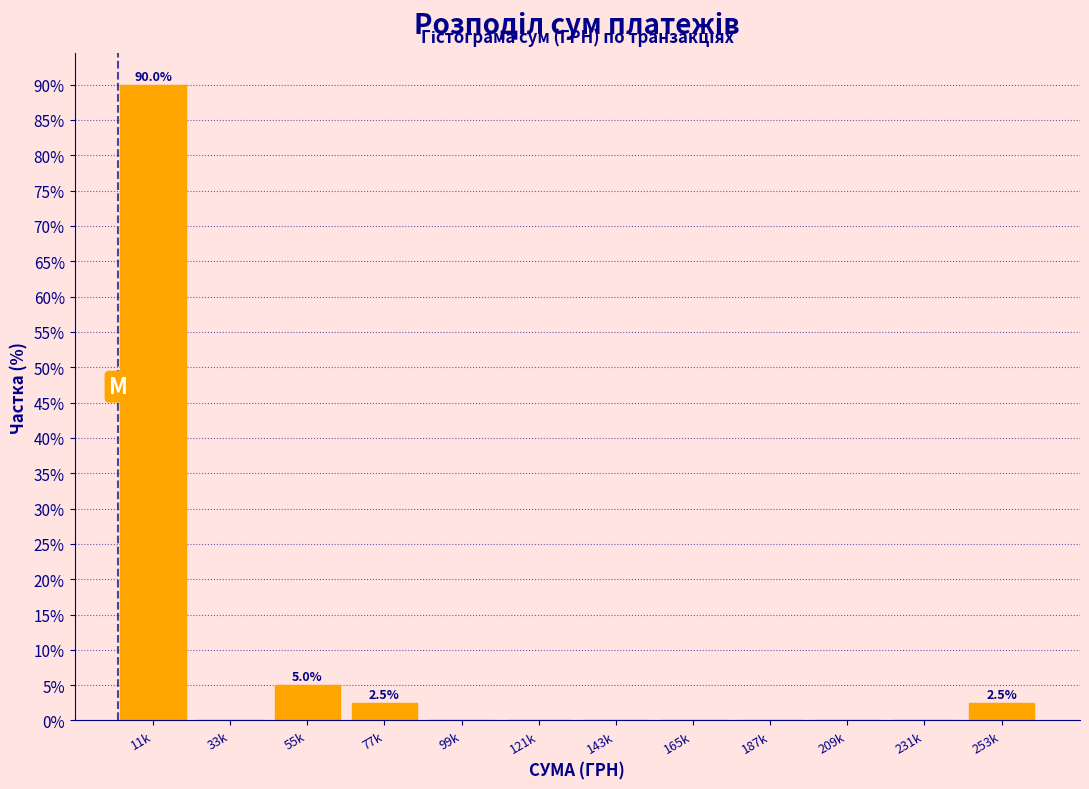

Reading left to right, transcribe all the data shown in this chart.

11k=90.0	33k=0.0	55k=5.0	77k=2.5	99k=0.0	121k=0.0	143k=0.0	165k=0.0	187k=0.0	209k=0.0	231k=0.0	253k=2.5